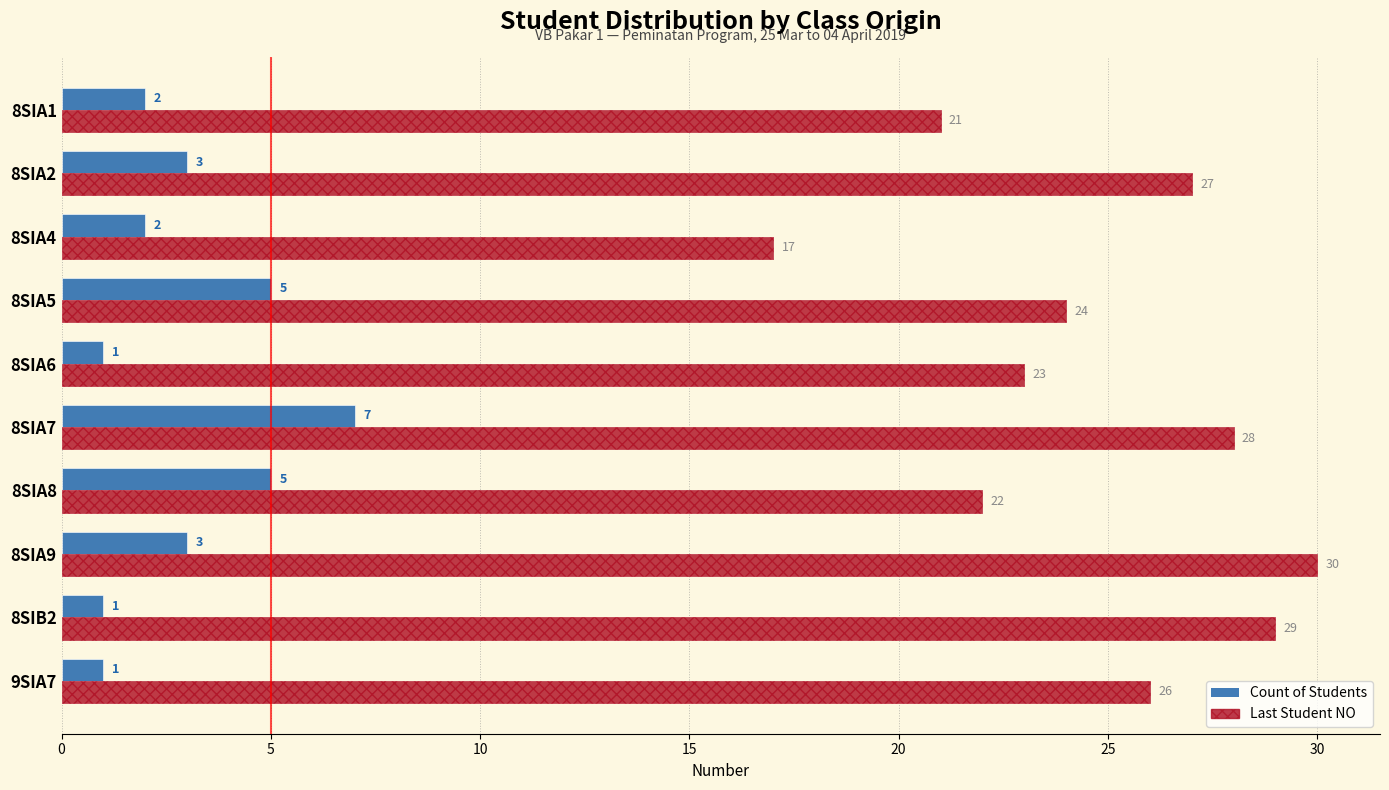

Is the value of Last Student NO at 8SIA2 greater than the value of Count of Students at 8SIA4?

Yes